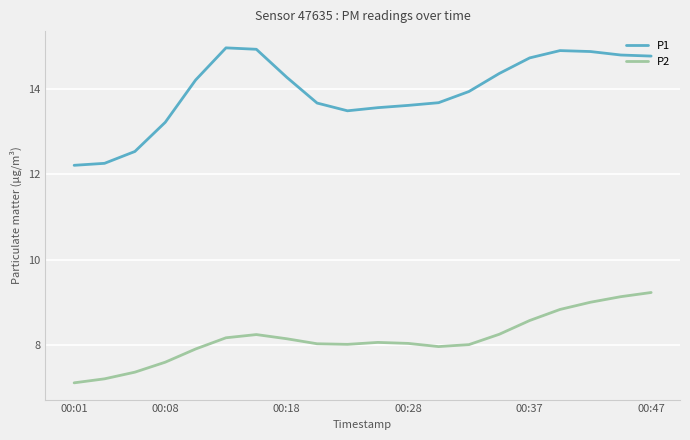

Does the chart display data point markers on the line(s)?

No